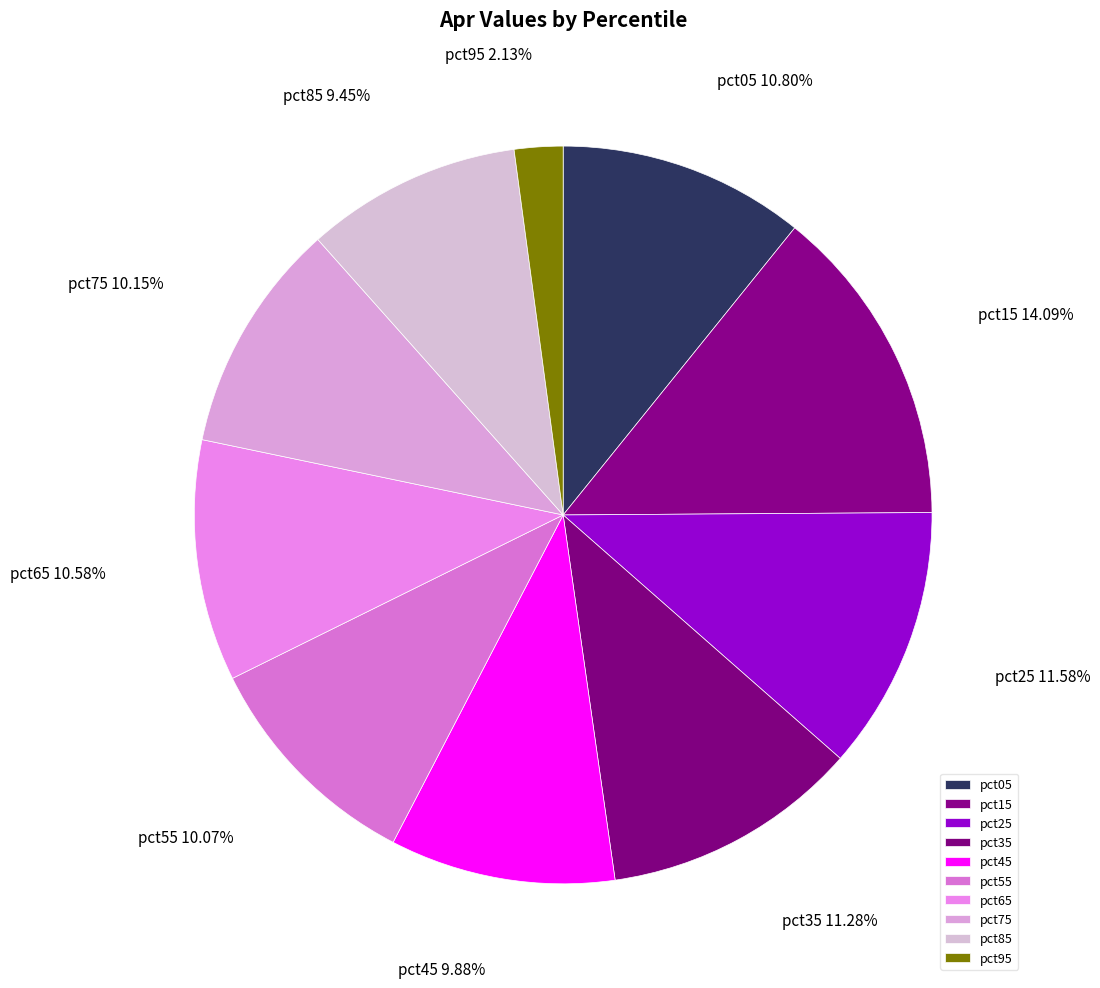

To the nearest percent, what is the average slice percentage?

10%